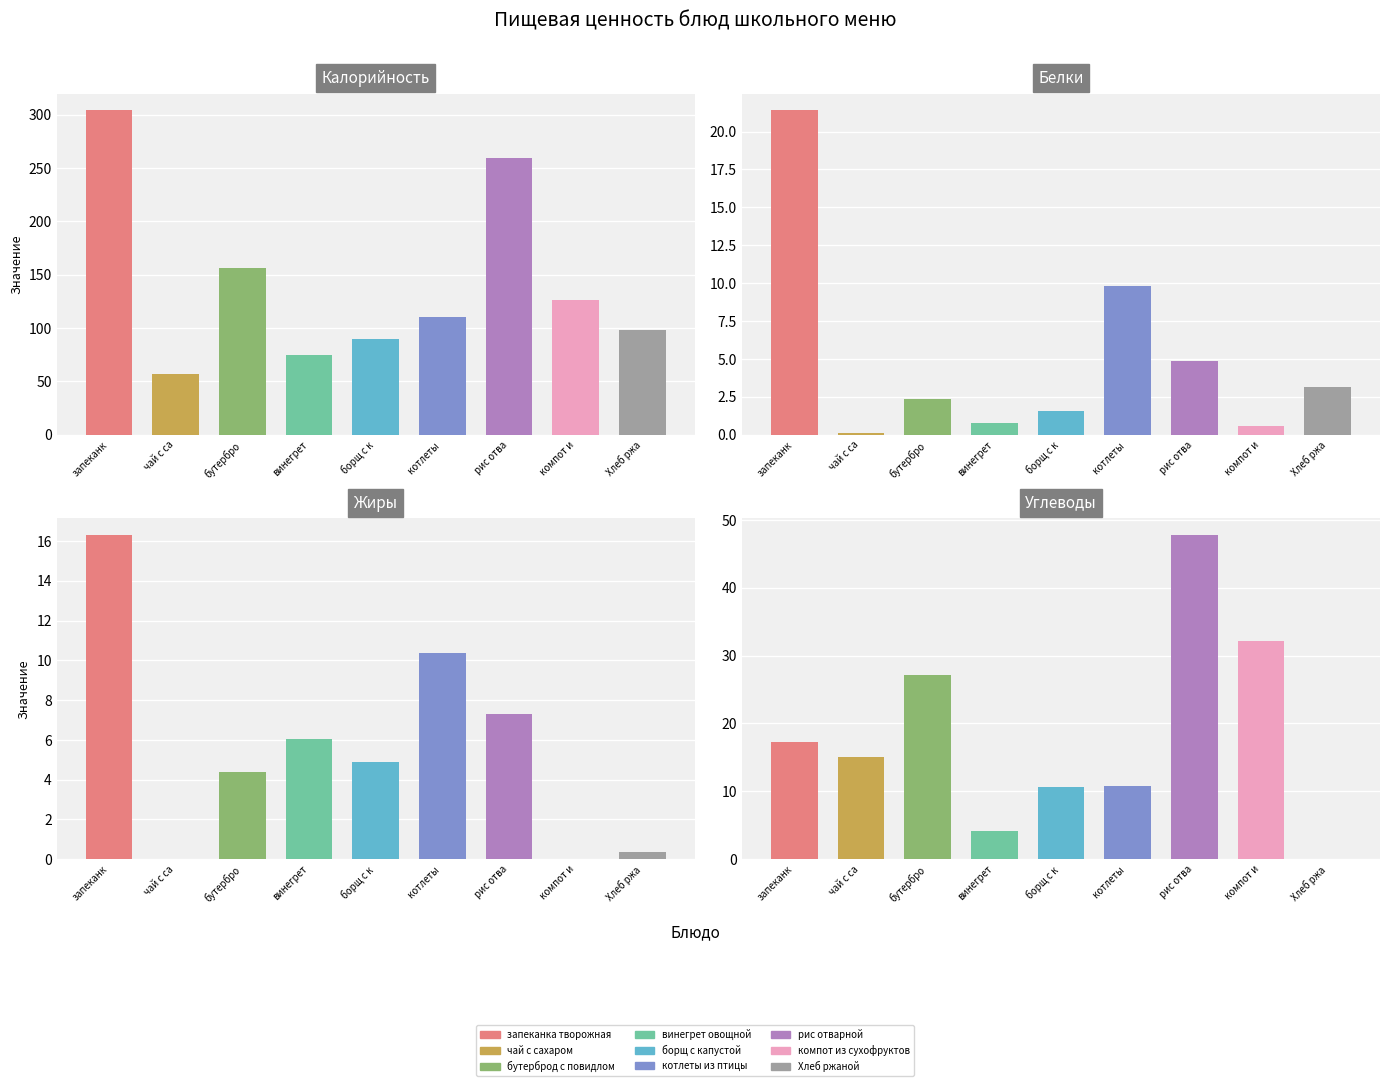

What is the difference between the Калорийность values at рис отварной and бутерброд с повидлом?

102.7